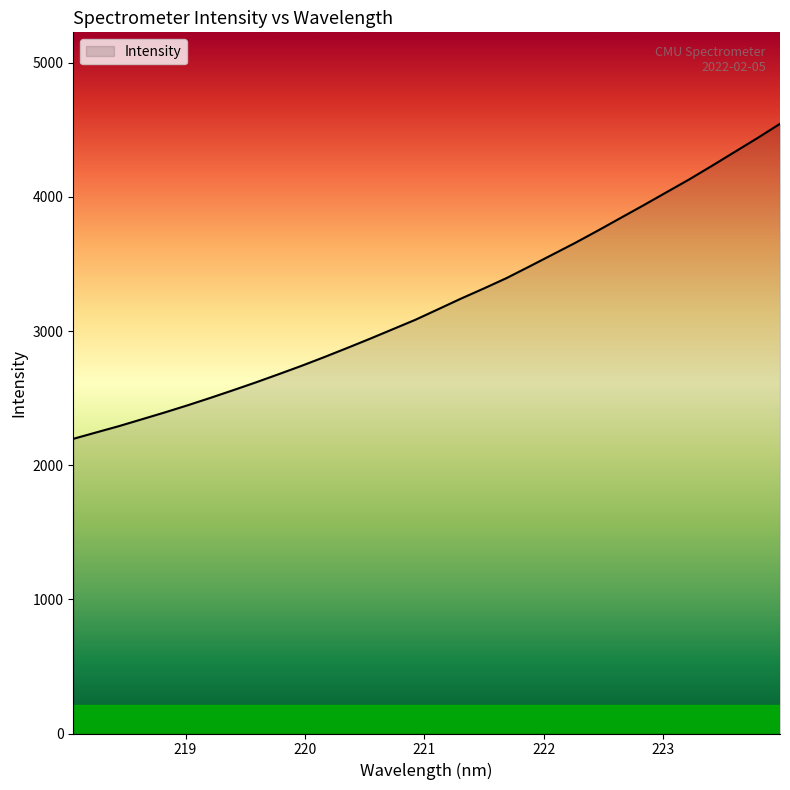

What is the minimum value shown in the chart?

2196.8